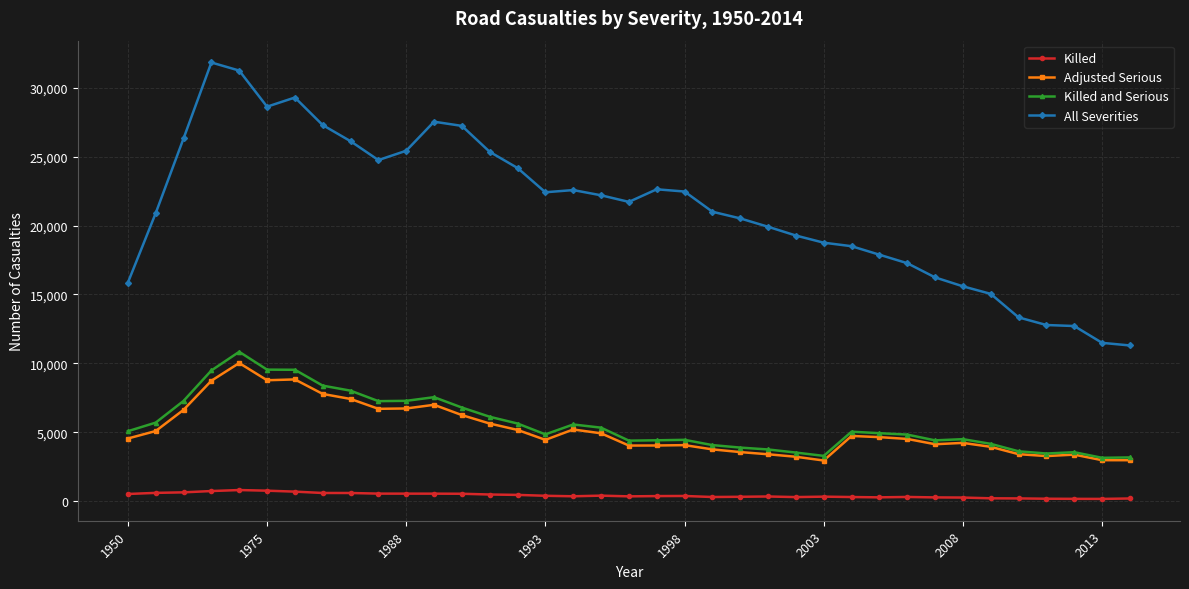

True or false: All Severities has more than 0 points higher than both neighbors.

True